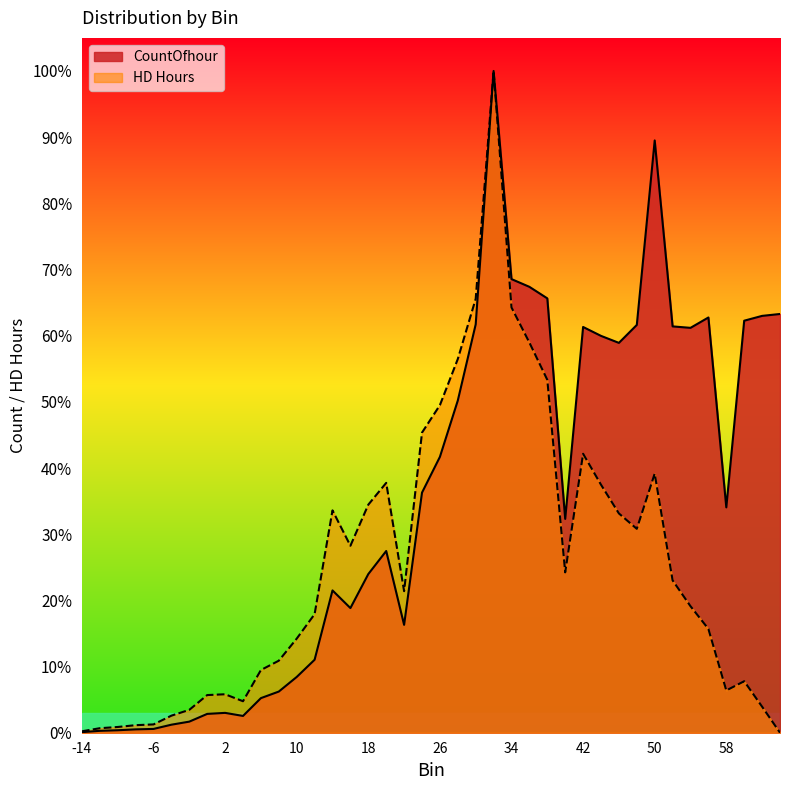

Does the chart have visible grid lines?

No